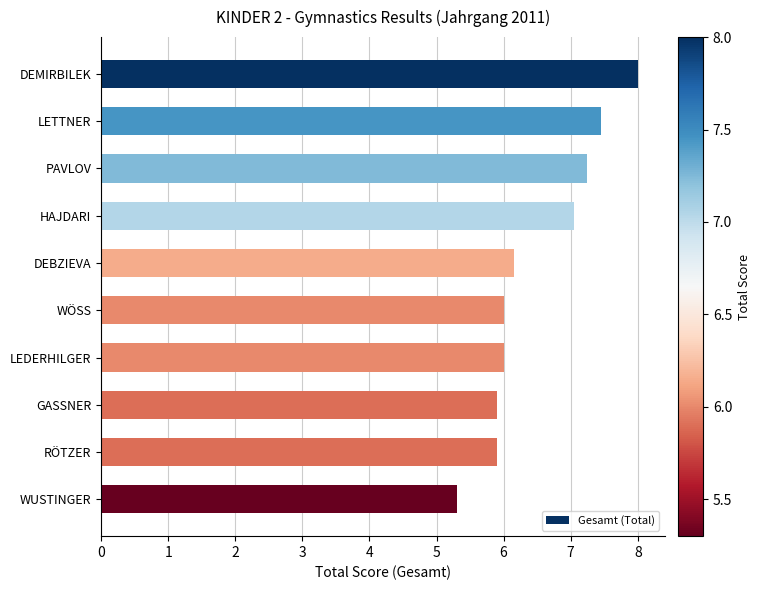

Count the number of data series in this chart.

1